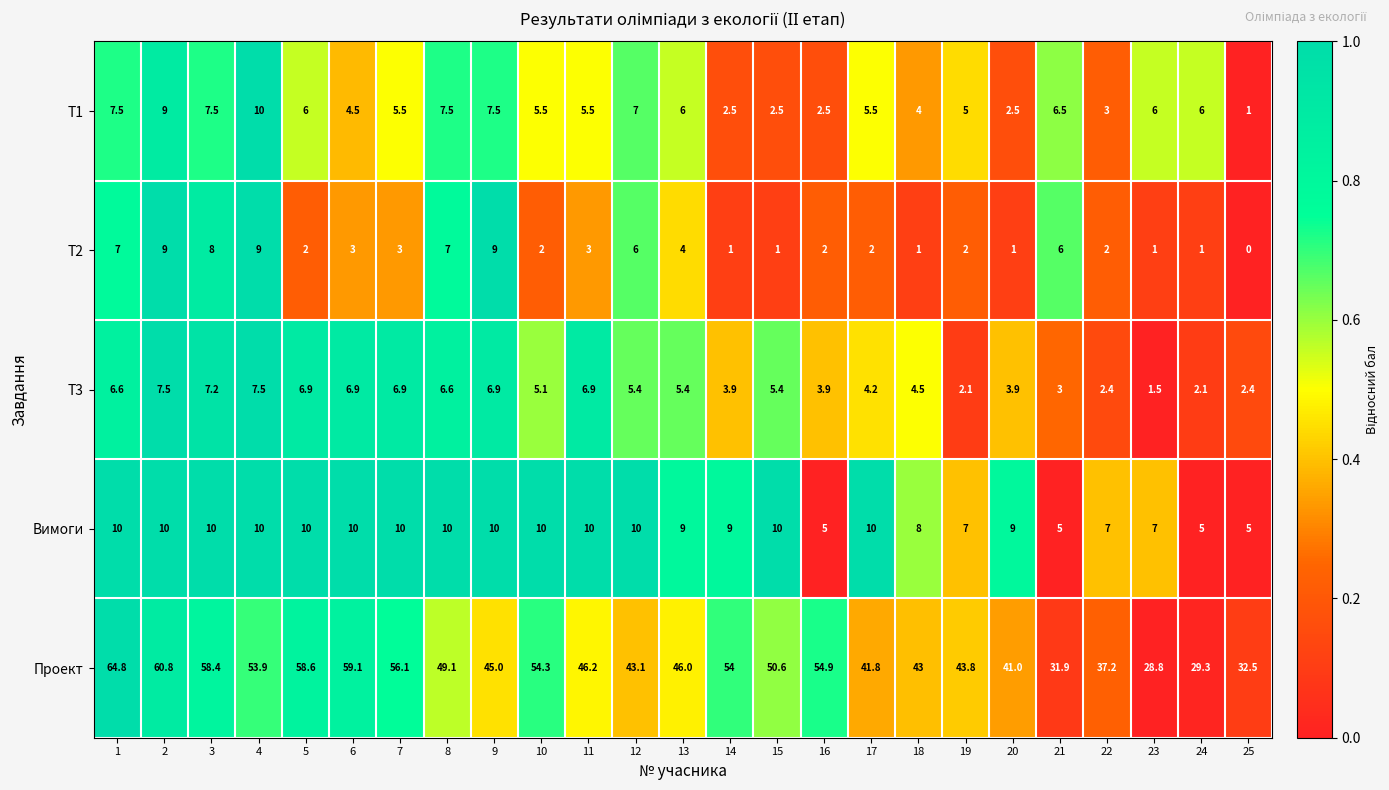

What is the difference between the T3 values at 25 and 1?

4.2